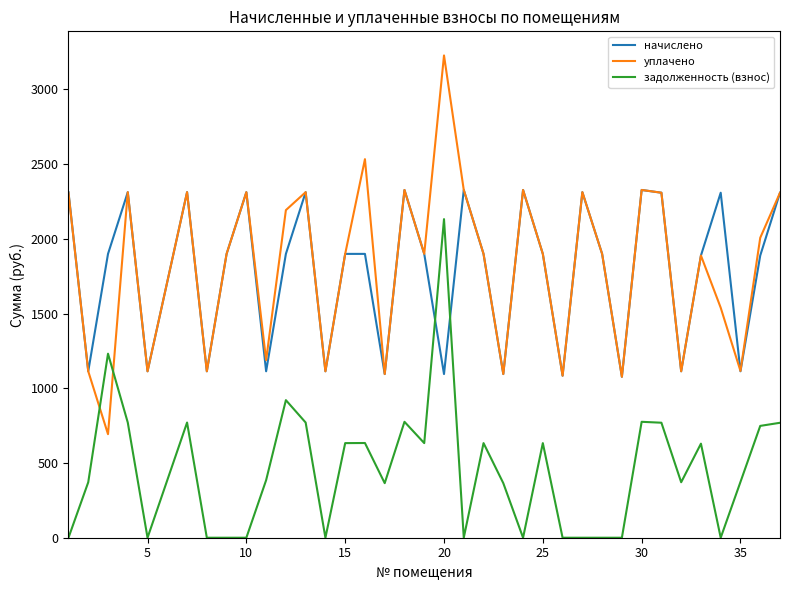

After their last crossing, which series has the higher values: начислено or задолженность (взнос)?

начислено